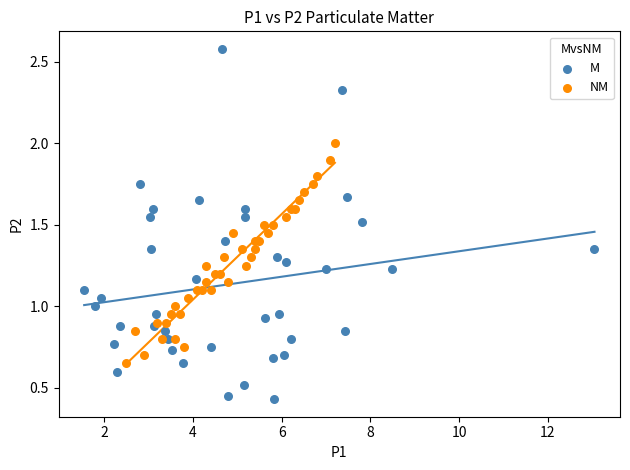

Which series has the largest Y range (max minus min)?

M